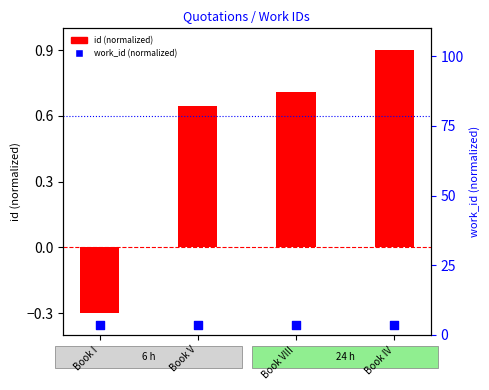

What are all the series names shown in the legend?

id (normalized), work_id (normalized)